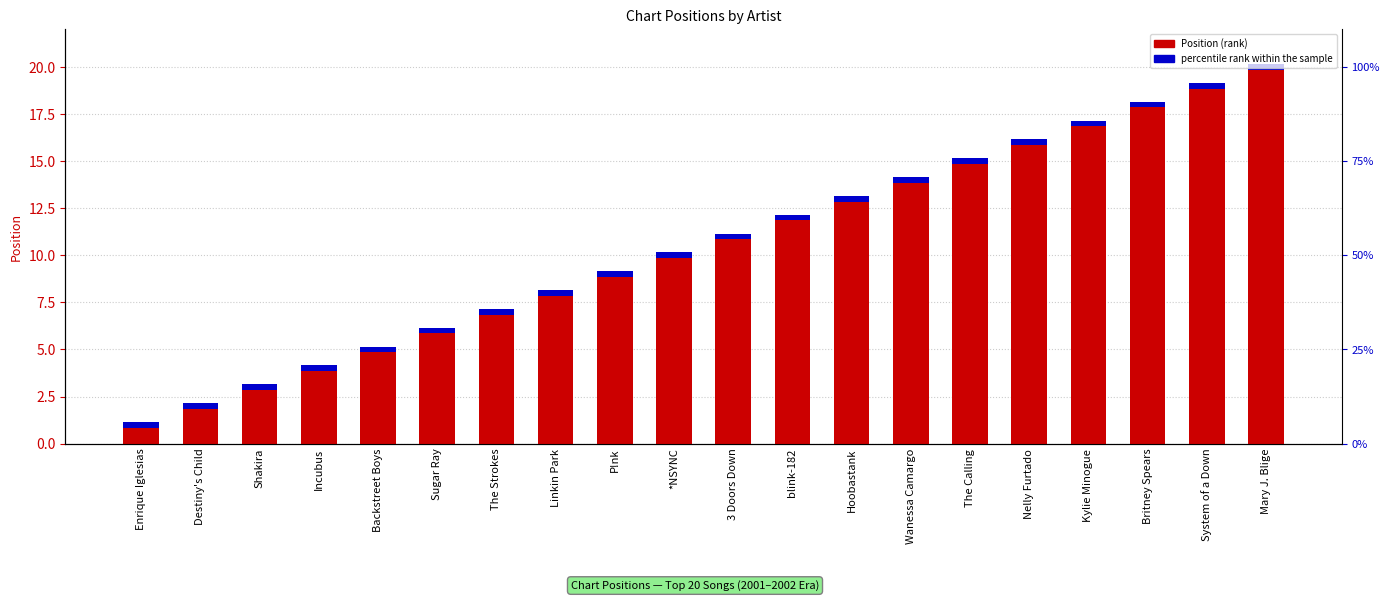

Reading left to right, list all the values displayed in this chart.

1	2	3	4	5	6	7	8	9	10	11	12	13	14	15	16	17	18	19	20